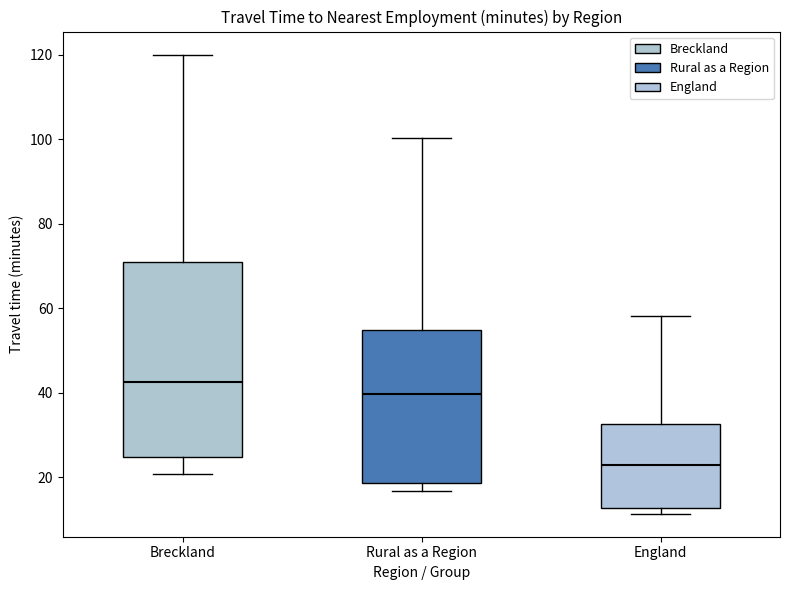

Reading left to right, read every box against the y-axis: the position of its median line, the range the box covers, and the ends of its whiskers. The values are not printed on the chart, so give them approximately, as read against the axis.

Breckland: median 42, box 24 to 70, whiskers 20 to 120
Rural as a Region: median 40, box 18 to 54, whiskers 16 to 100
England: median 22, box 12 to 32, whiskers 12 (just below the box's lower edge) to 58